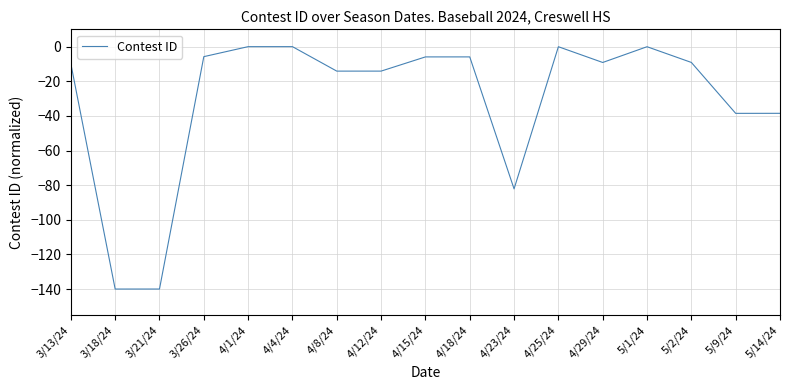

At which label is the value closest to -70?

4/23/24